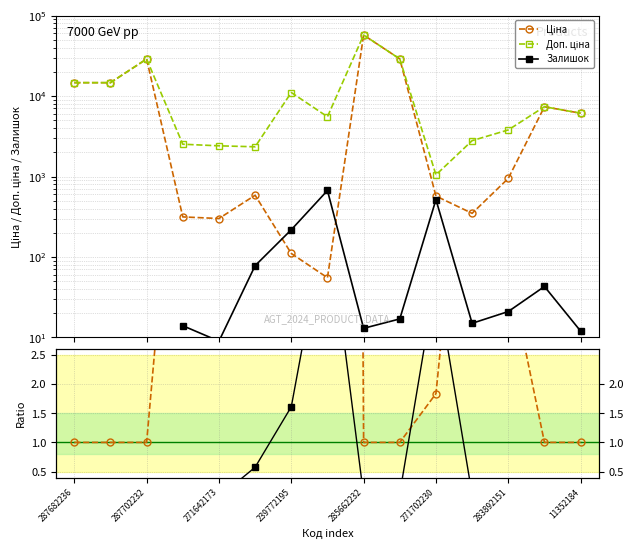

Between 283892151 and 285662232, which is larger?

285662232